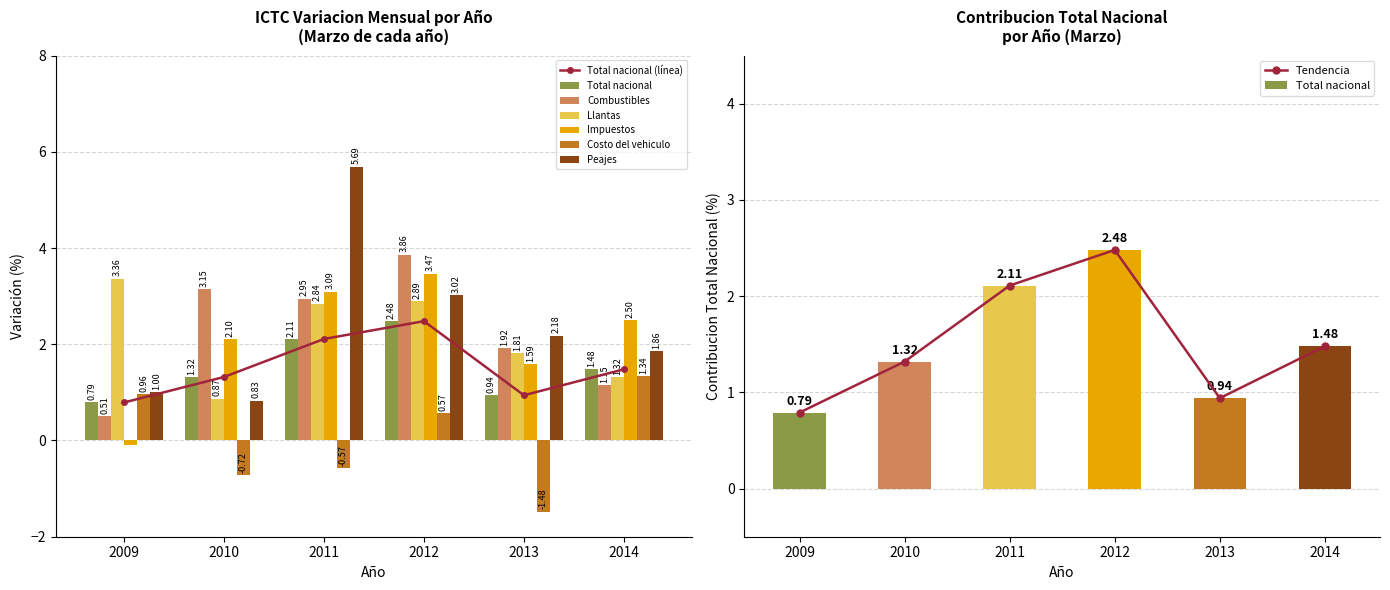

At how many categories does at least one series exceed -1?

6